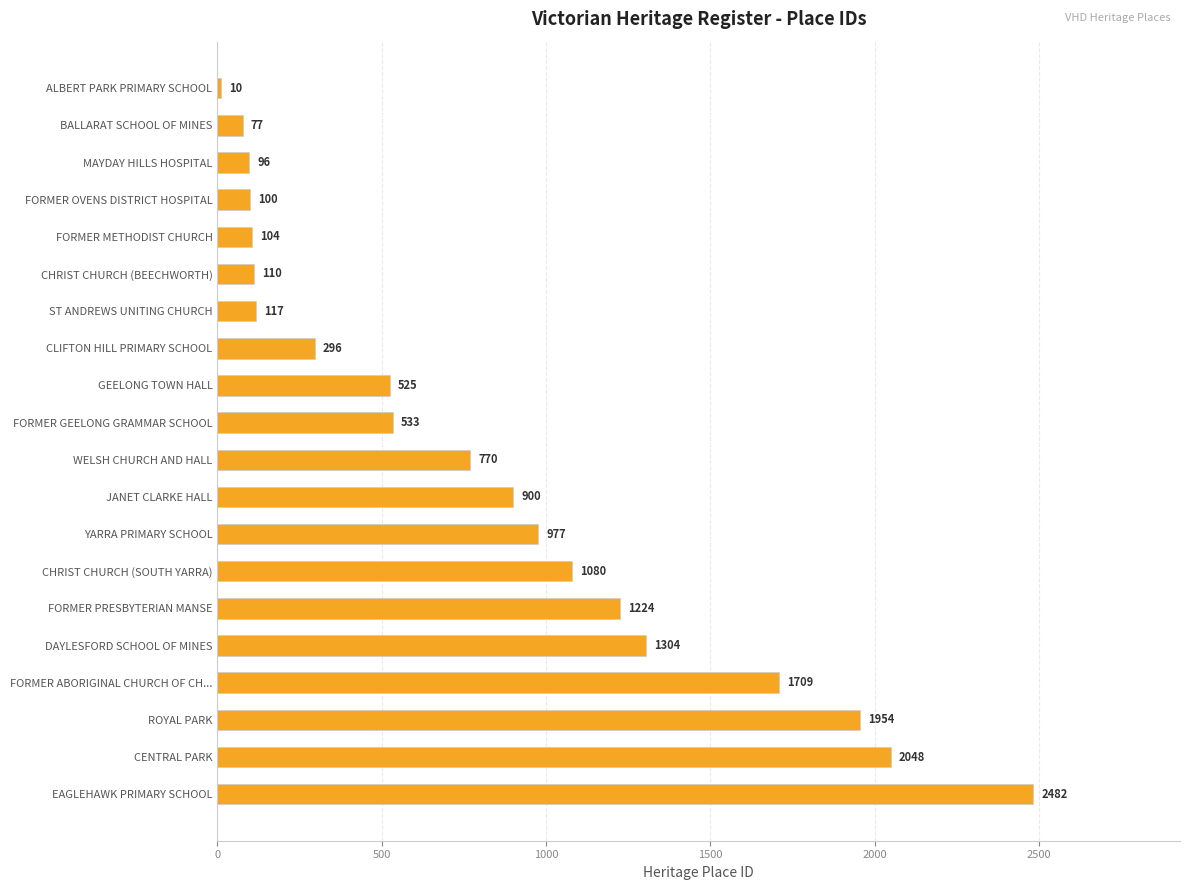

What is the maximum value shown in the chart?

2482